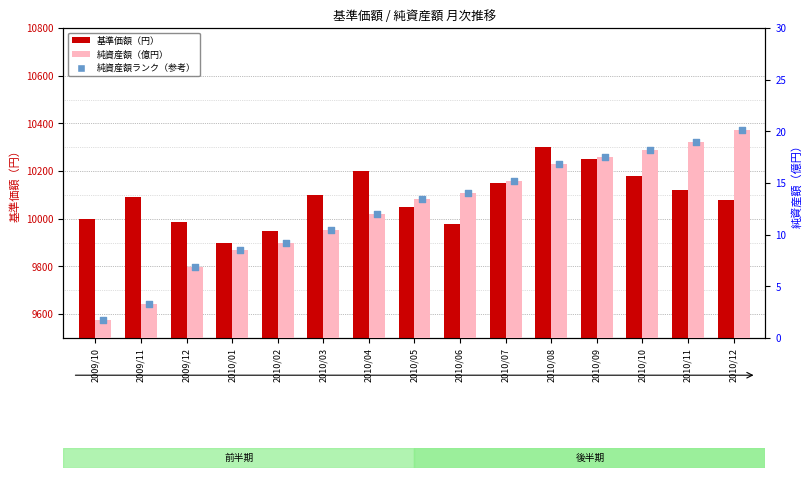

Which series reaches the maximum Y coordinate?

基準価額（円）